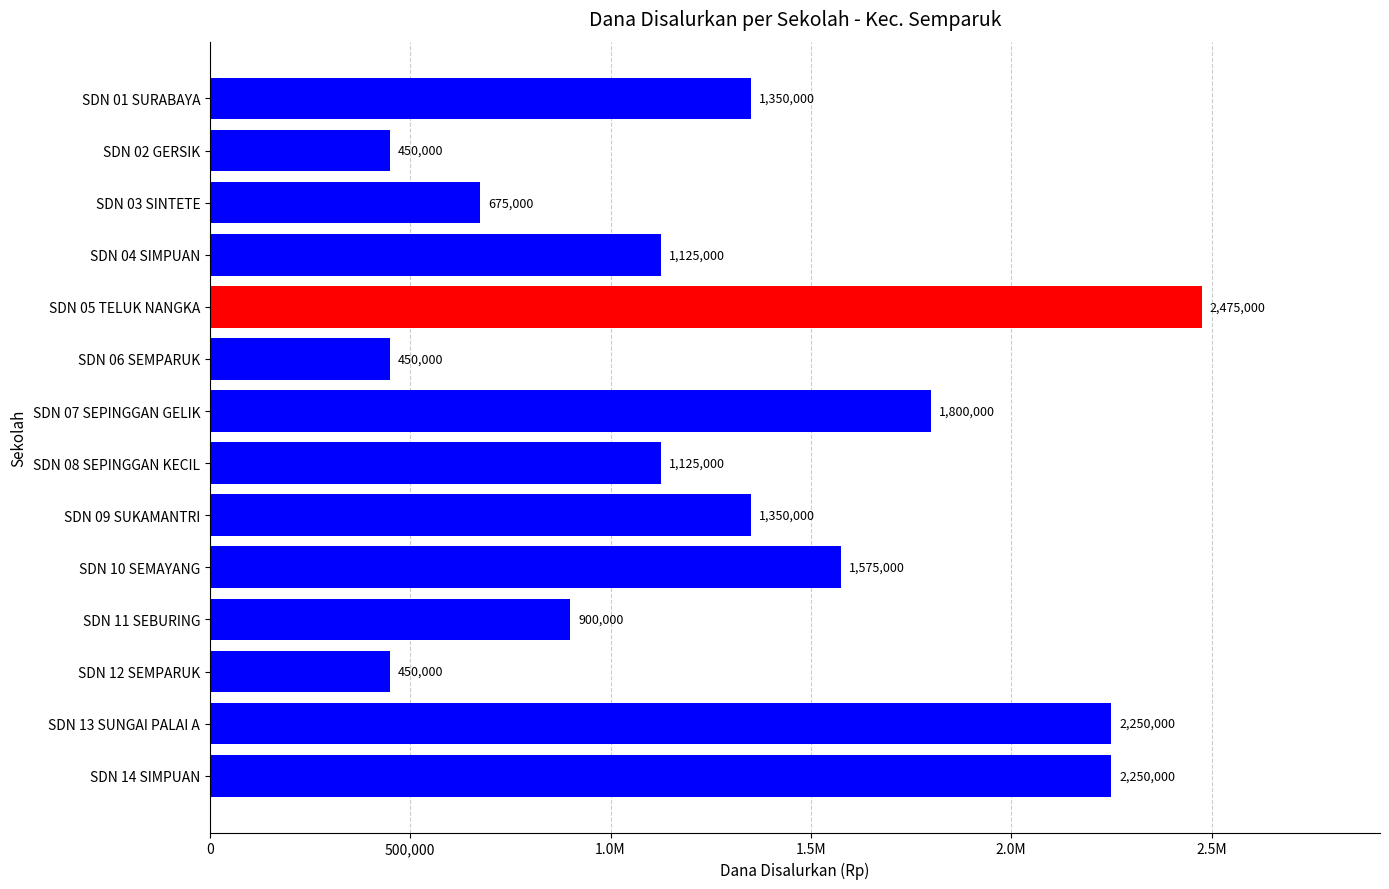

How many data points are less than 1350000?

7